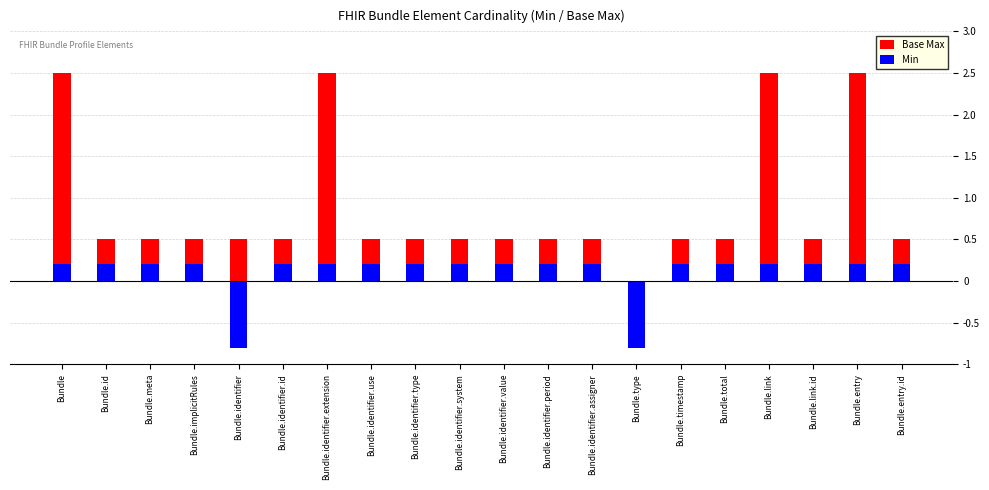

How many values in Base Max are below zero?

1